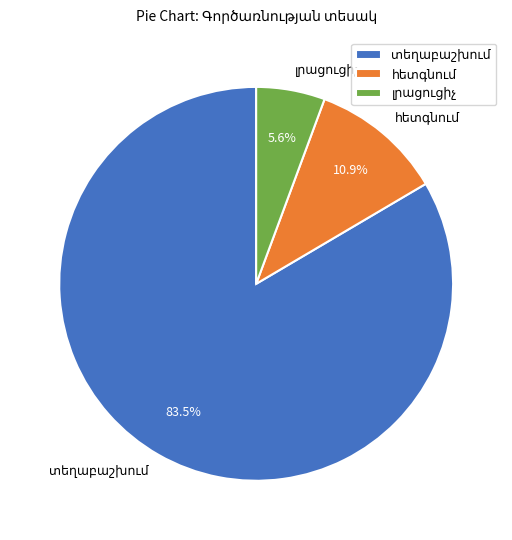

Is there a majority slice in this chart?

Yes